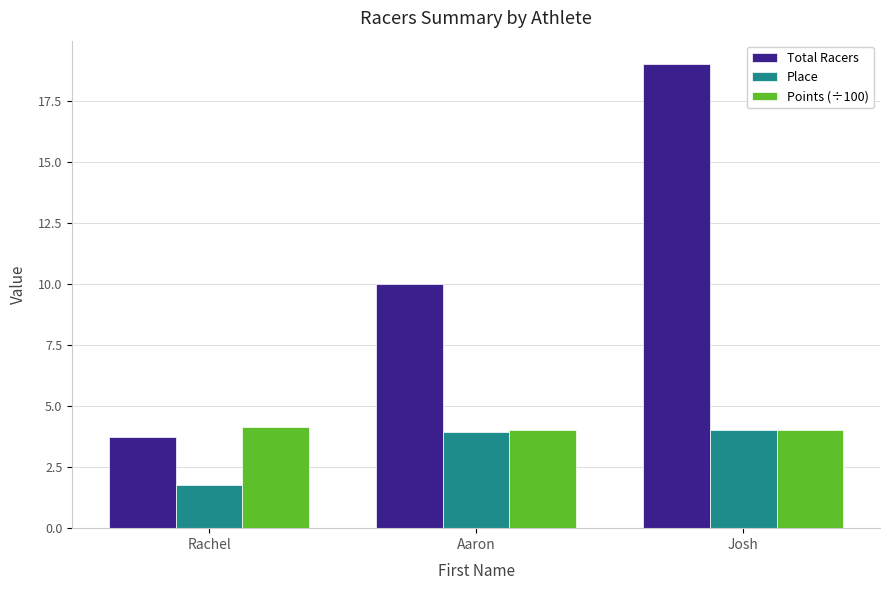

The value of Place at Josh is 6.9. True or false?

False